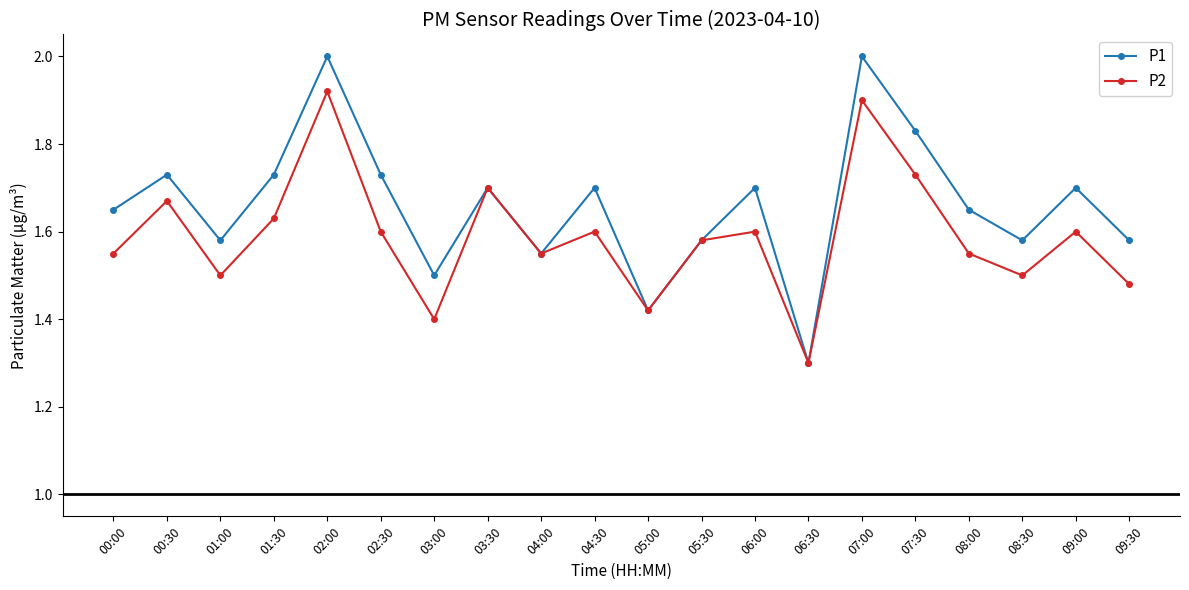

Between 02:00 and 04:00, which series saw the biggest shift?

P1